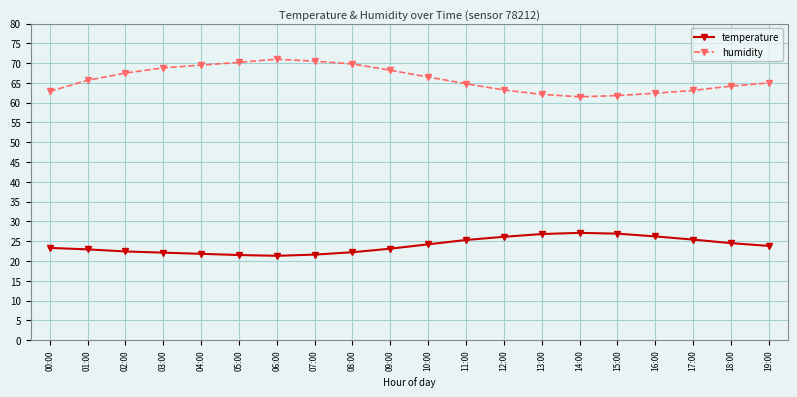

What is the minimum value shown in the chart?

21.3